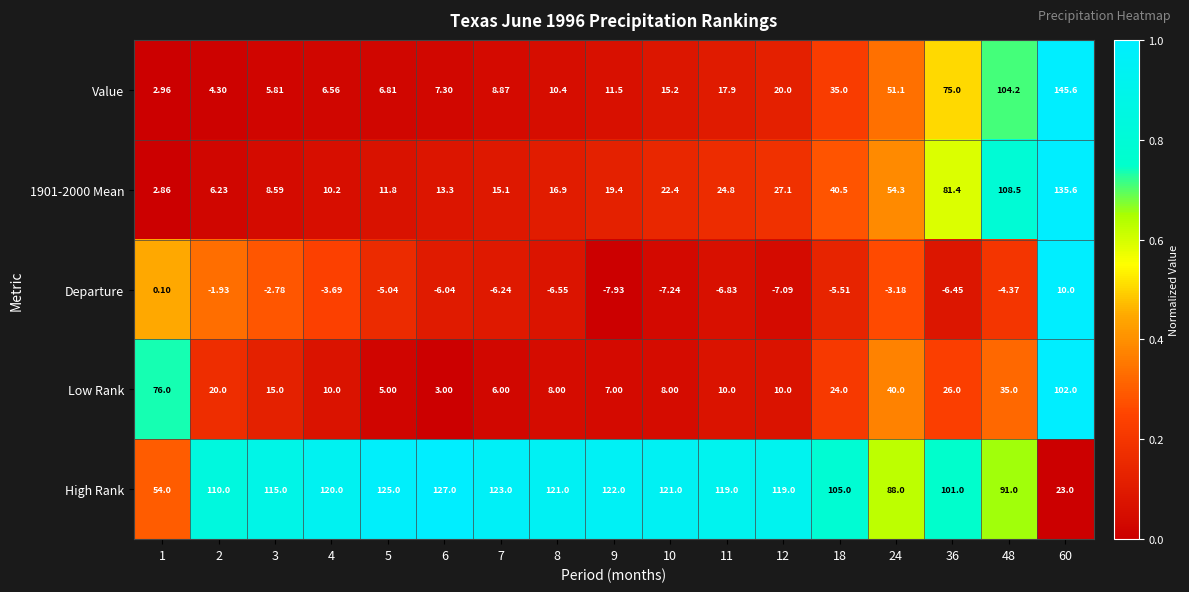

Which series has the largest range (max minus min)?

Value